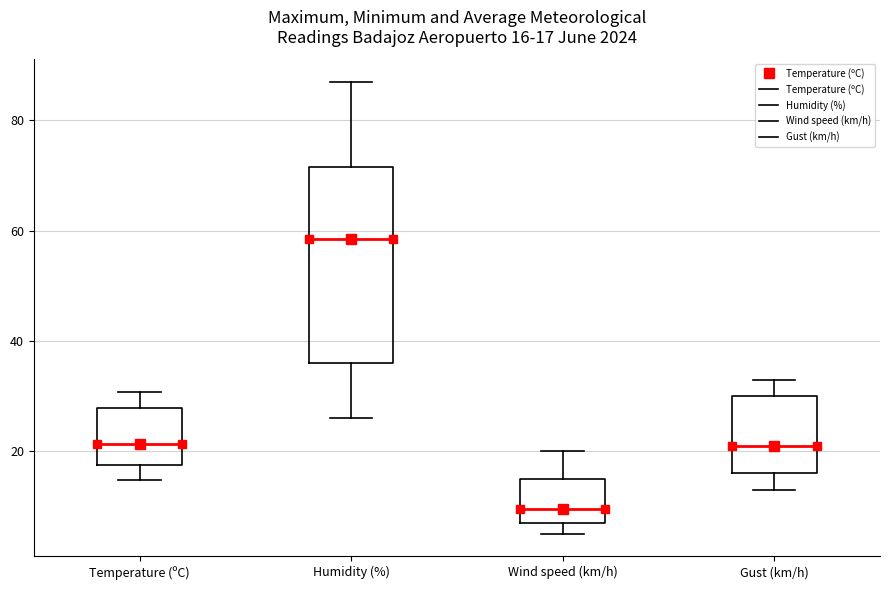

Which box has the lowest median line?

Wind speed (km/h)